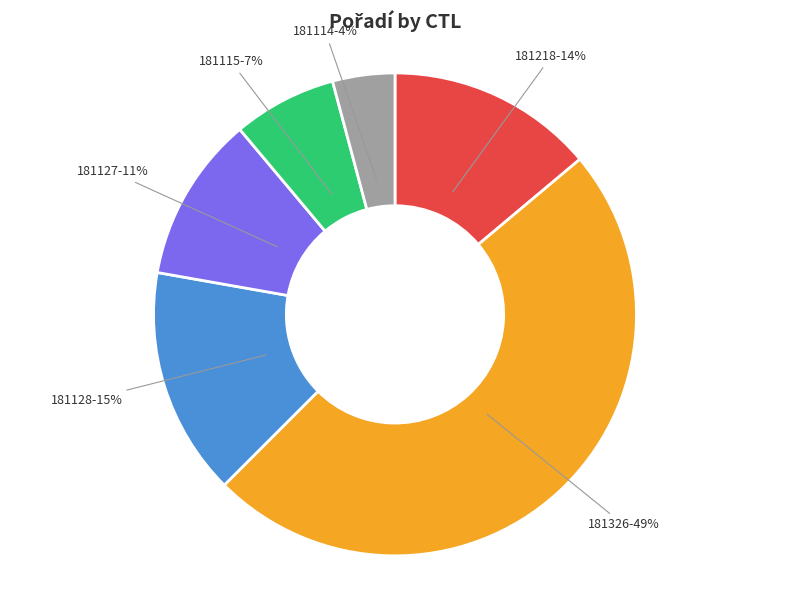

Between 181128 and 181114, which is larger?

181128